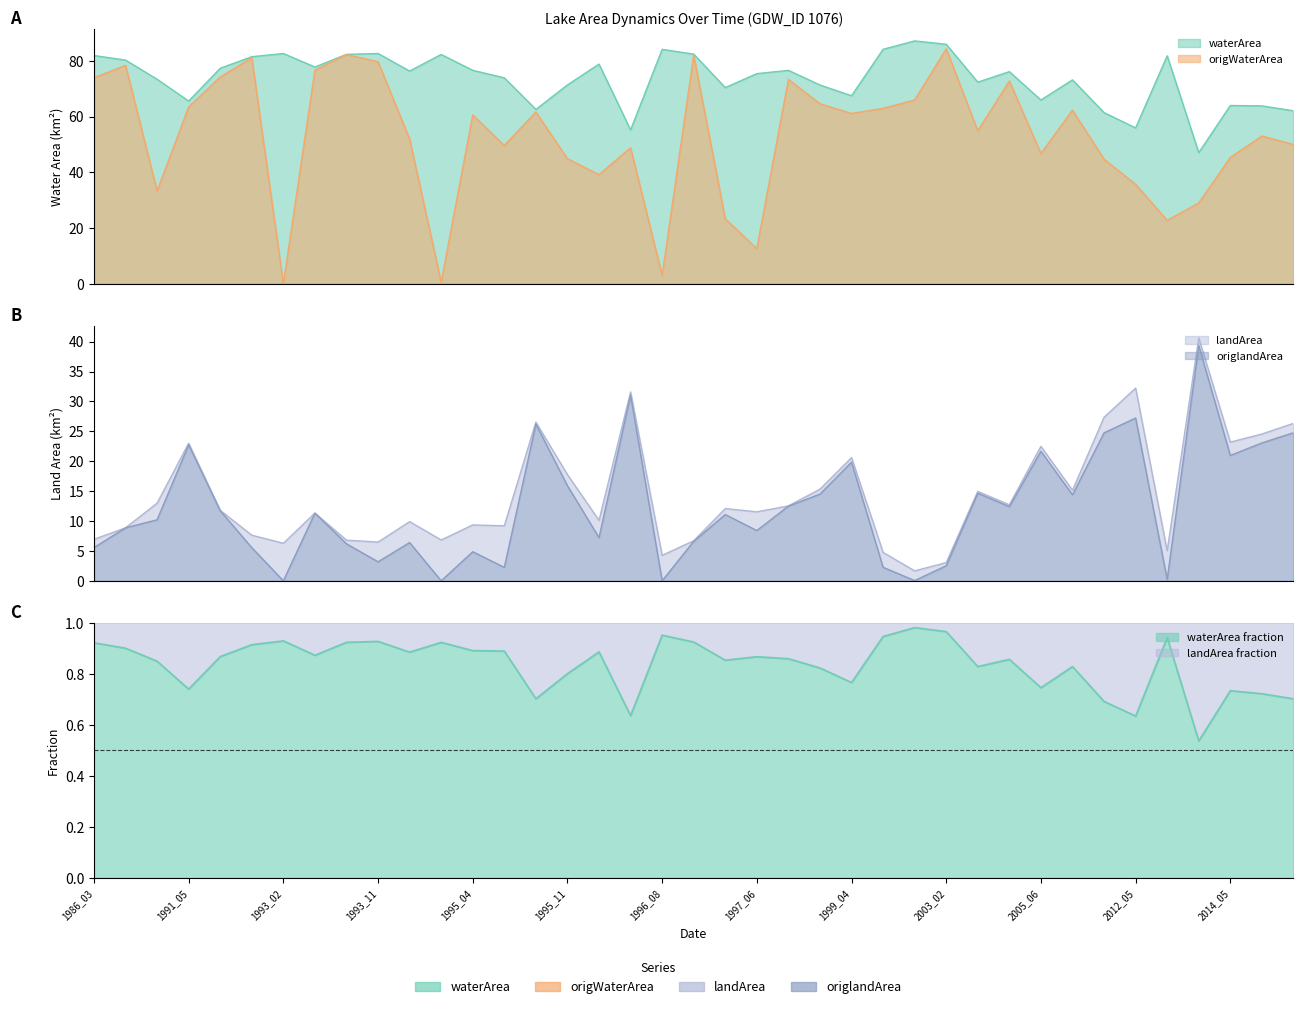

True or false: landArea and waterArea intersect in this chart.

False